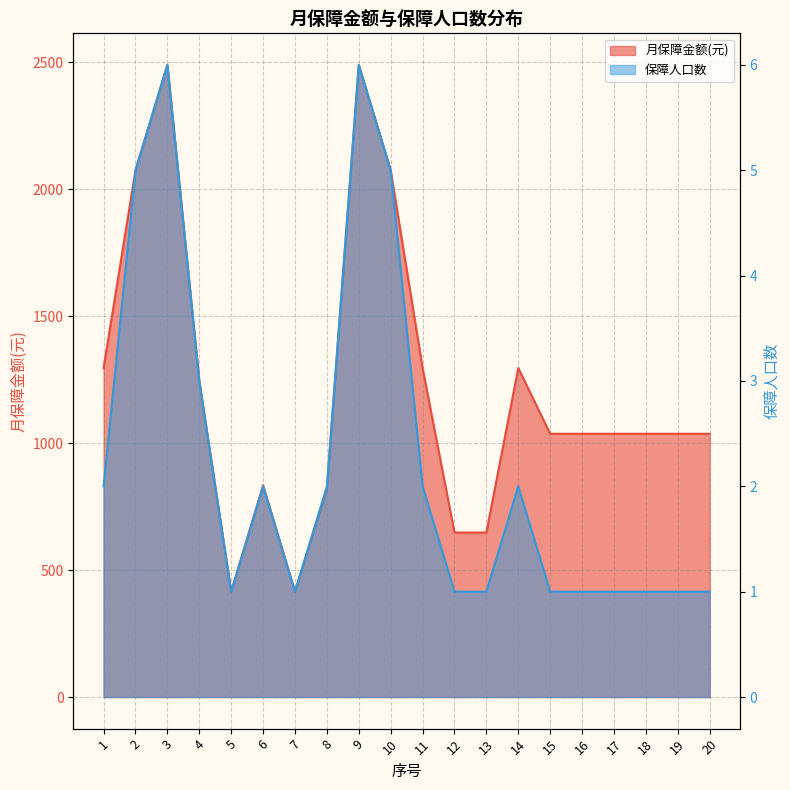

True or false: 月保障金额(元) and 保障人口数 cross at least once.

False